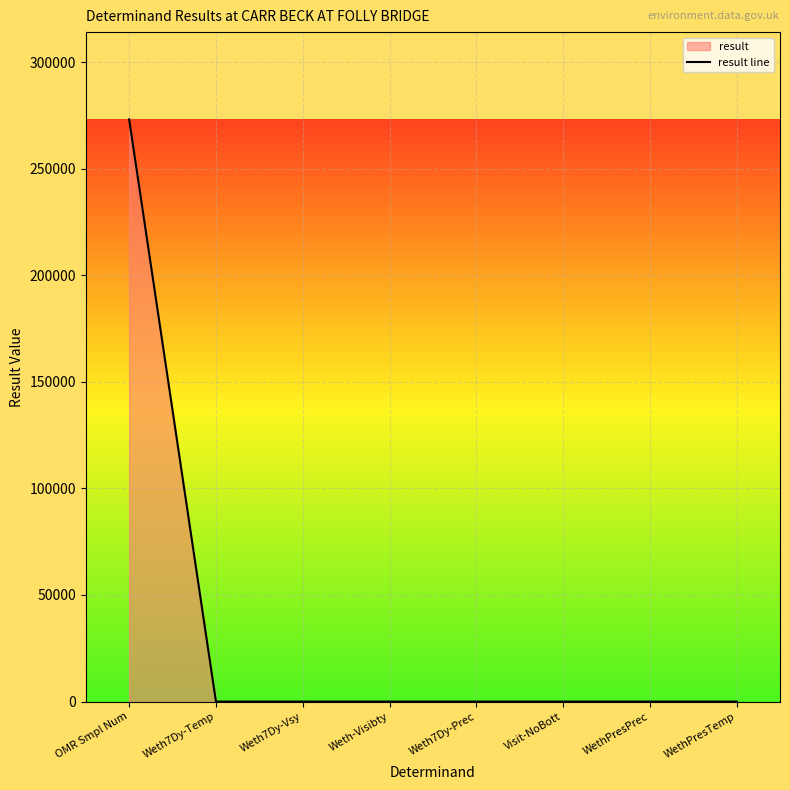

At which category does the chart reach its peak across all series?

OMR Smpl Num